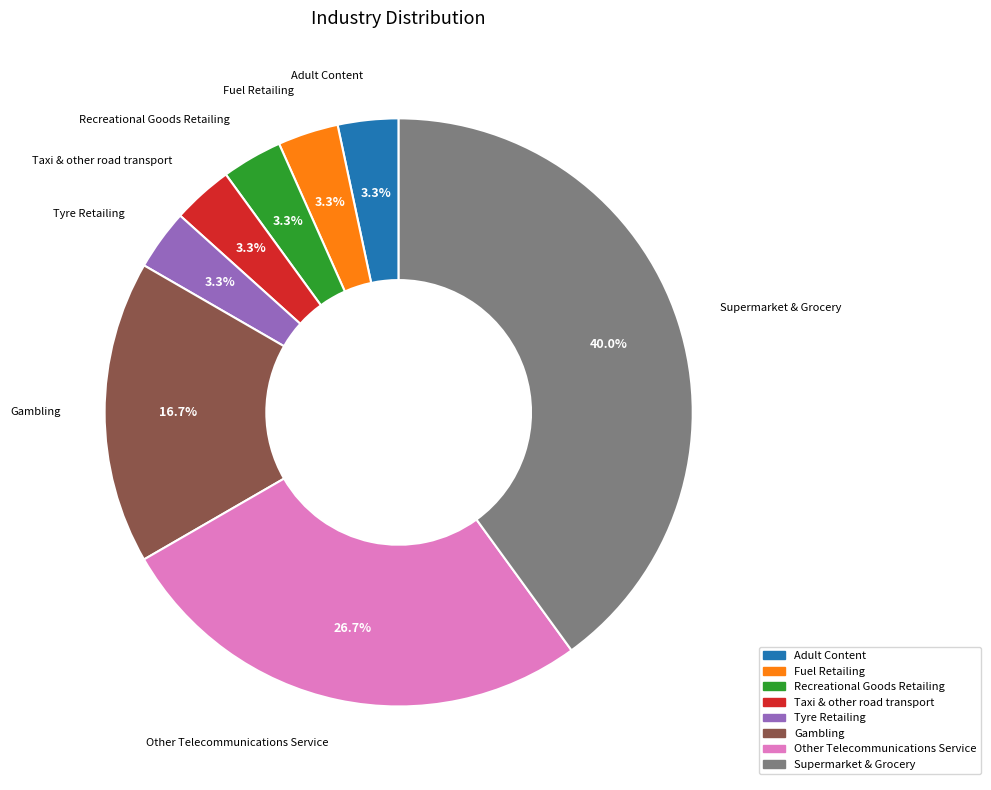

Do Taxi & other road transport and Recreational Goods Retailing together represent more than half of the pie?

No